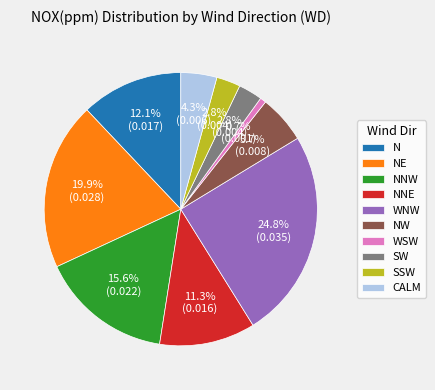

Count the number of slices in the pie.

10